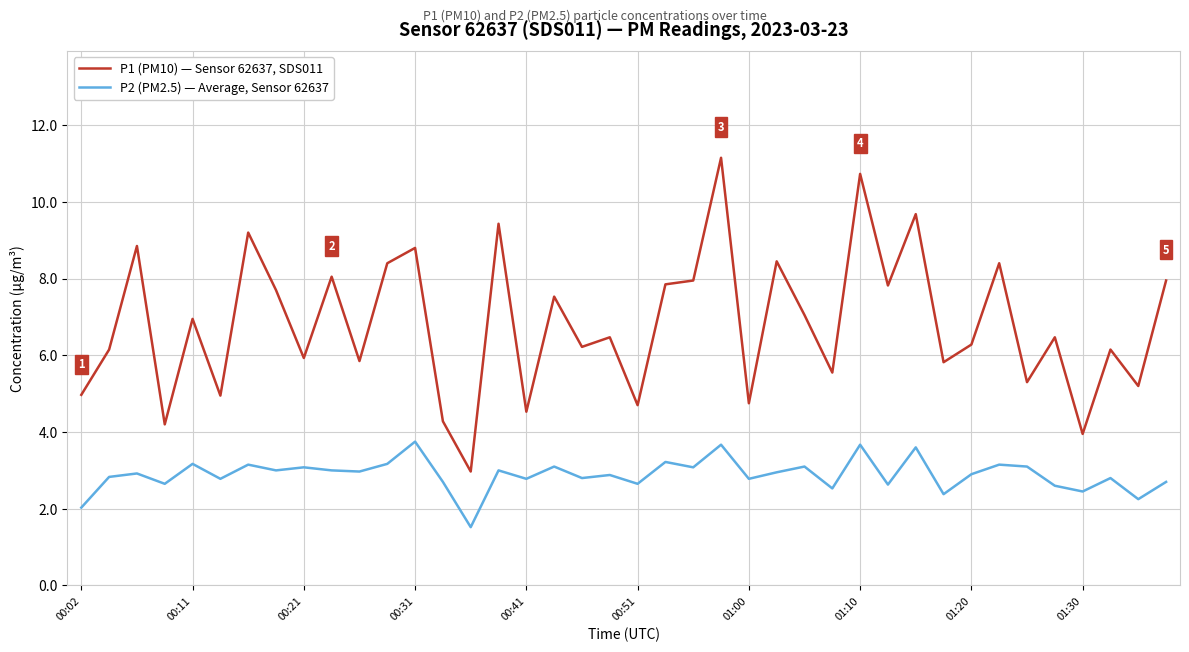

True or false: P1 (PM10) — Sensor 62637, SDS011 and P2 (PM2.5) — Average, Sensor 62637 cross at least once.

False